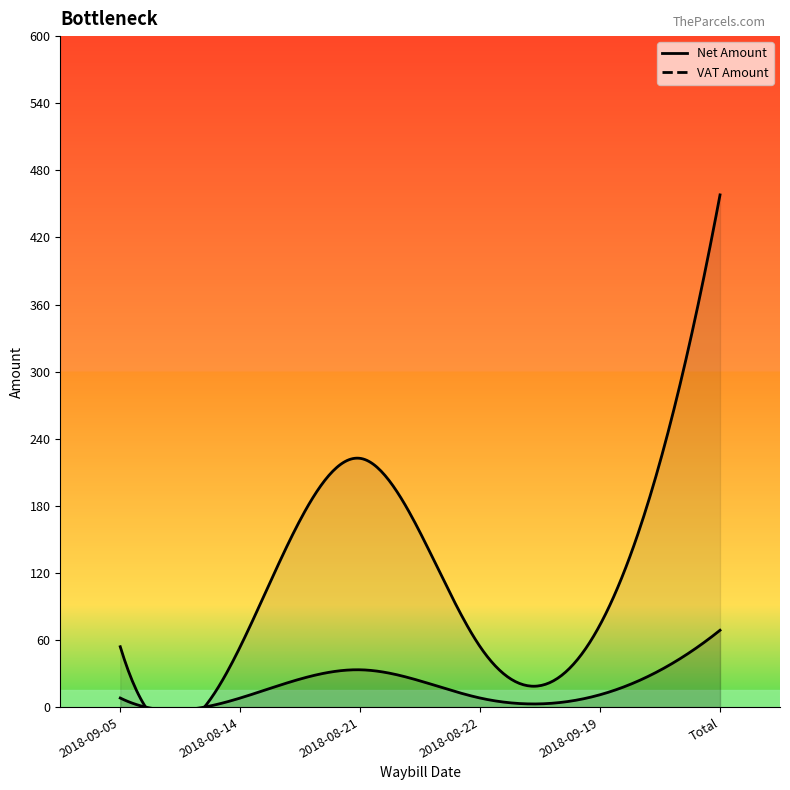

At which label does Net Amount reach its minimum?

2018-09-05